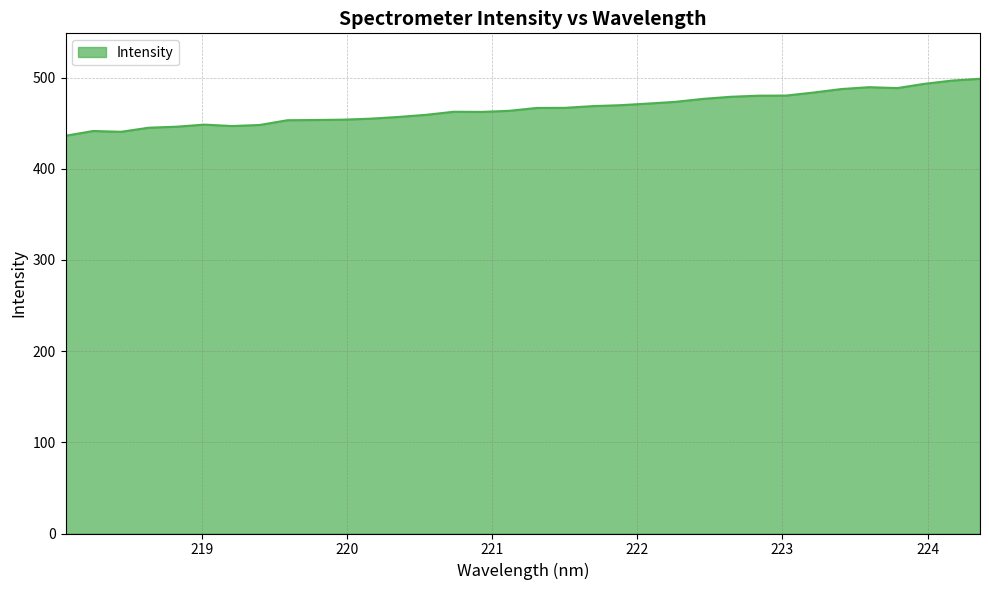

What is the minimum value shown in the chart?

436.2